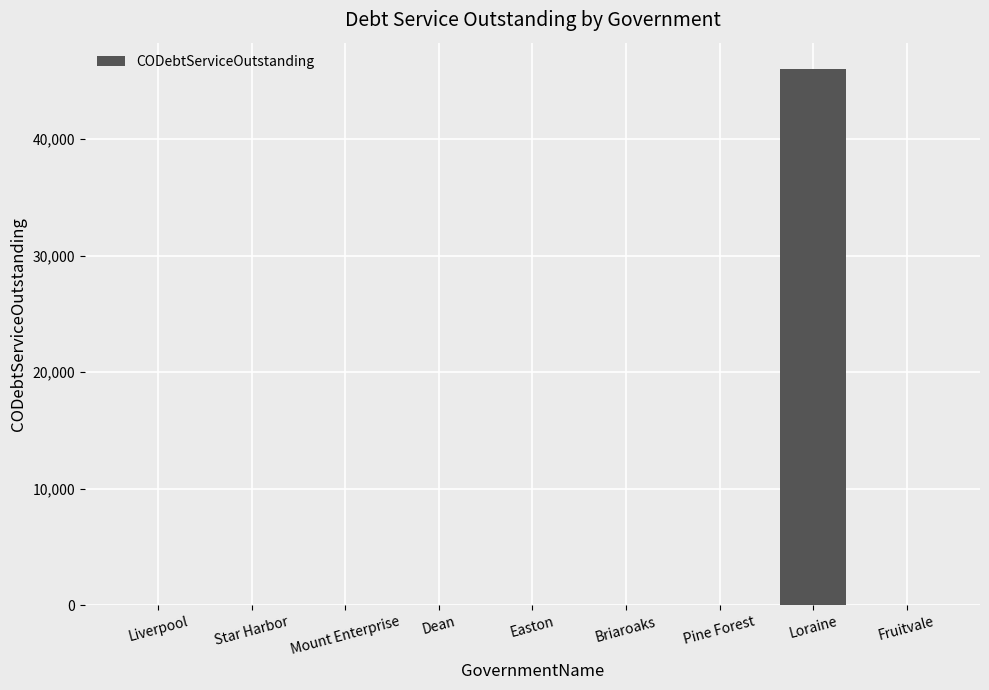

What is the sum of all values?

45990